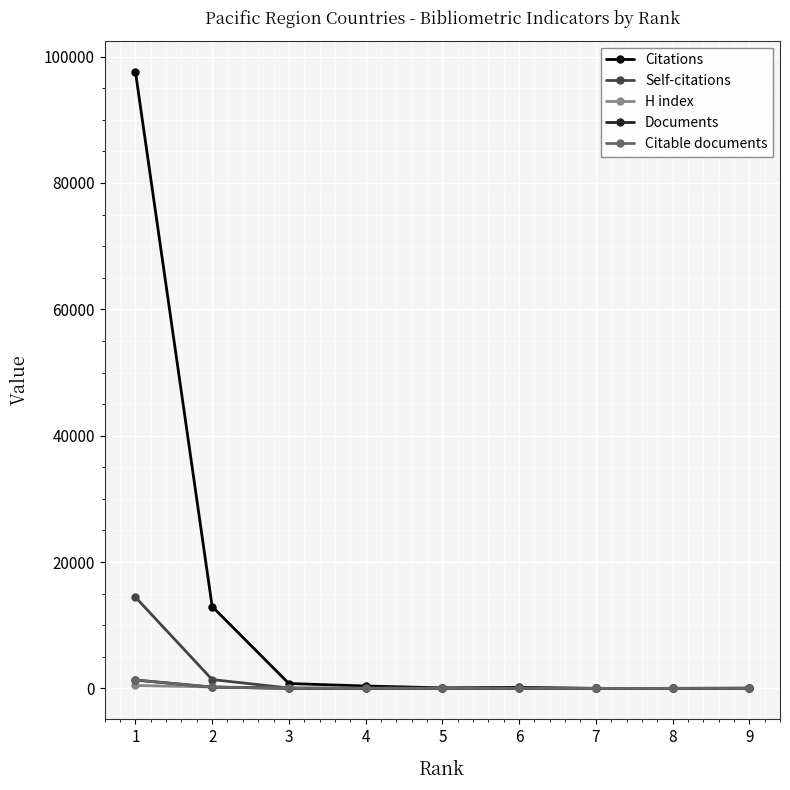

What is the greatest value displayed?

97643